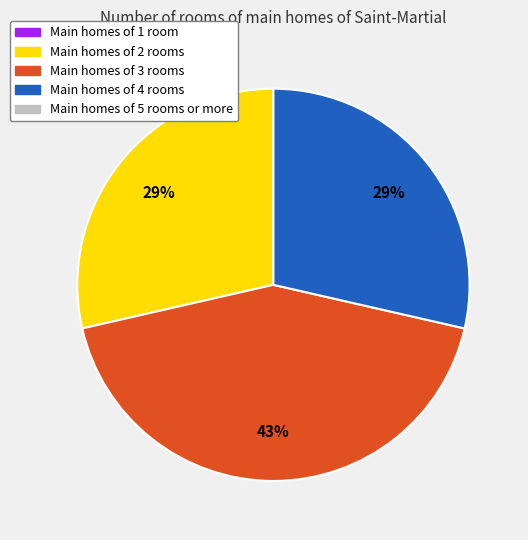

To the nearest percent, what is the difference between the largest and smallest slice percentages?

14%